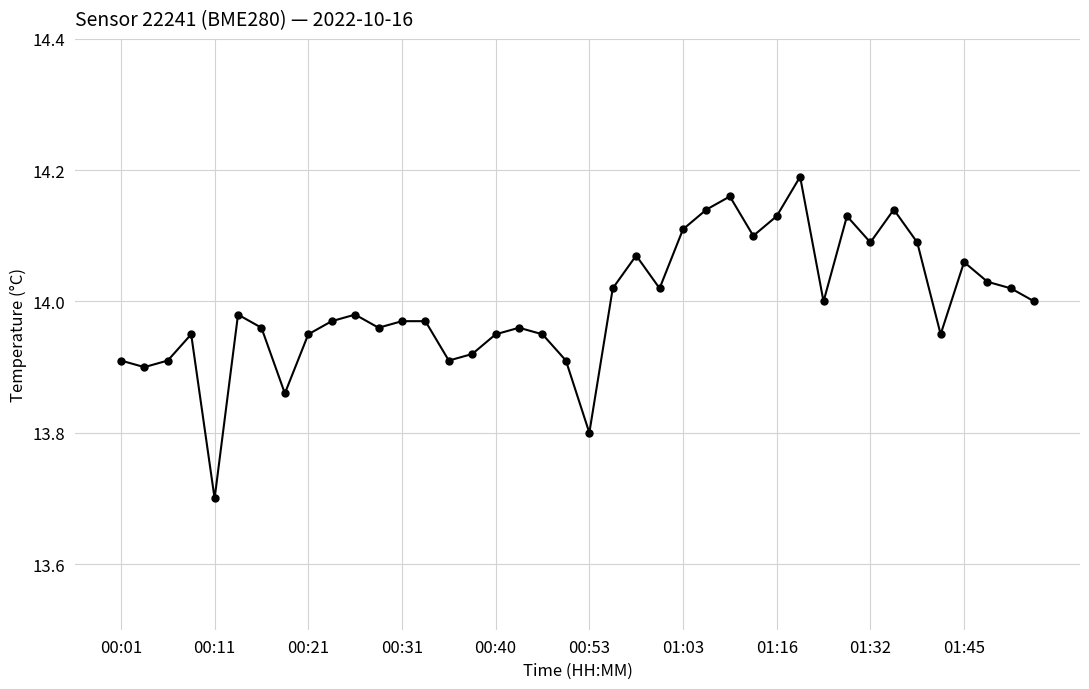

True or false: there are more than 0 points higher than both neighbors.

True